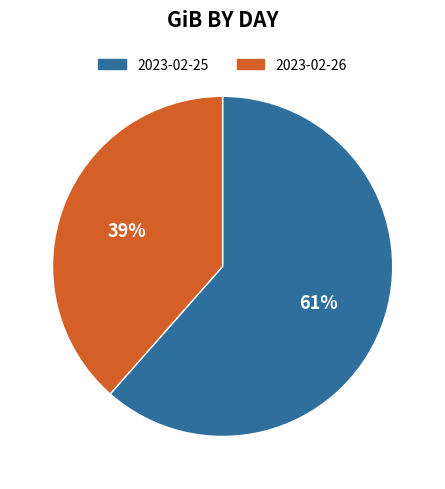

Is 2023-02-26 the majority of the pie?

No